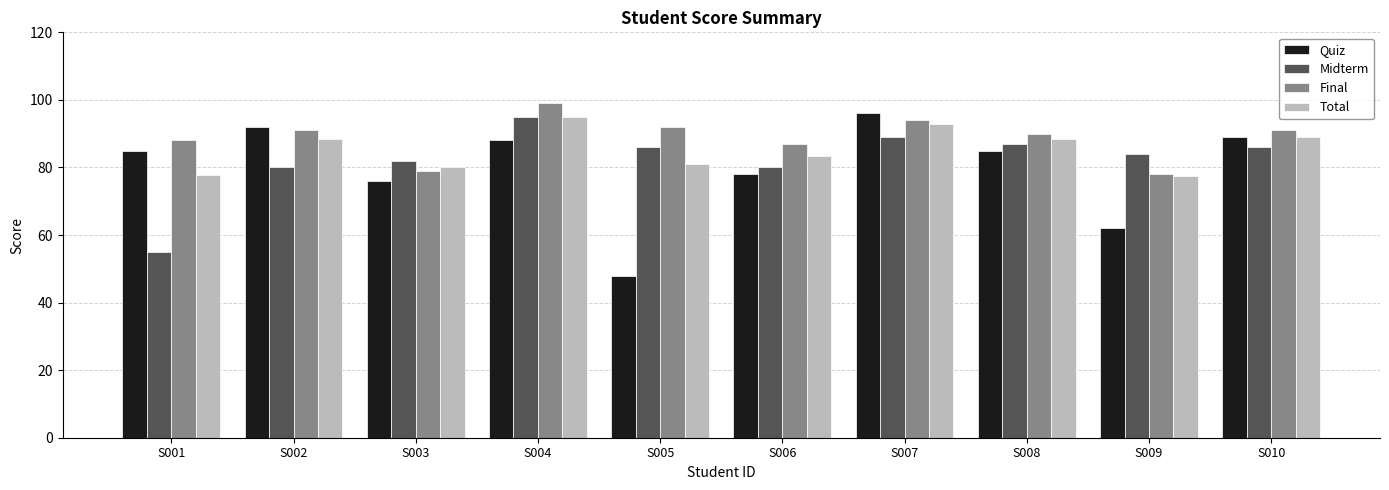

What value does the Quiz series have at S004?

88.0